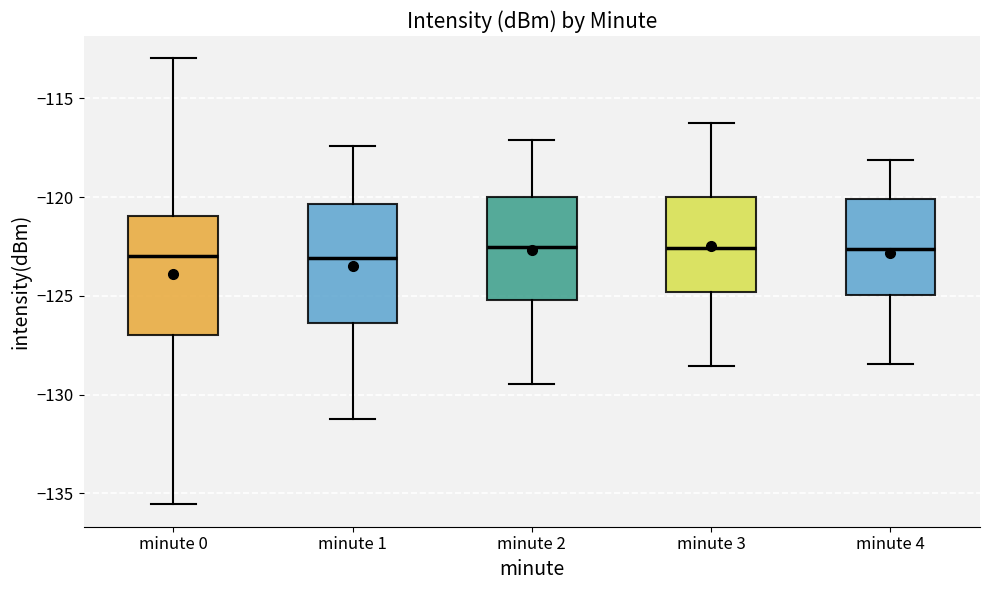

Where is the lower edge of the box for minute 2 on the y-axis? The values are not printed on the chart, so give them approximately, as read against the axis.

-125.0